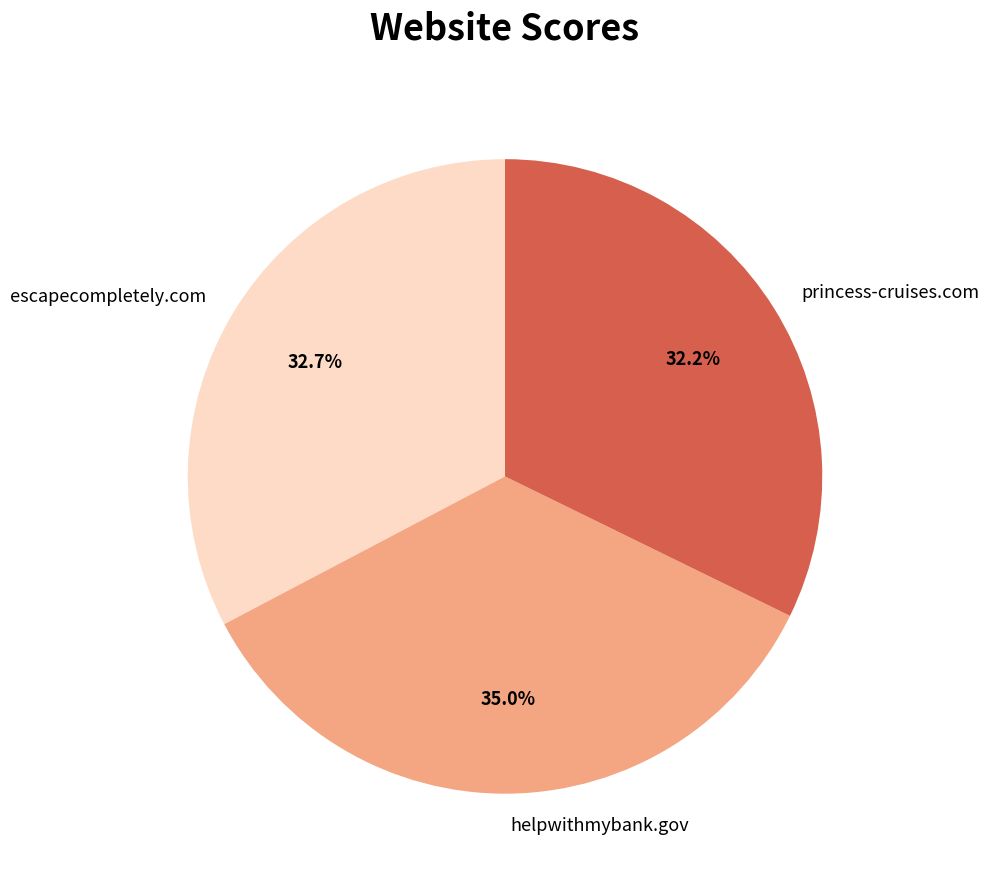

What is the ratio of the value at escapecompletely.com to the value at helpwithmybank.gov?

0.9